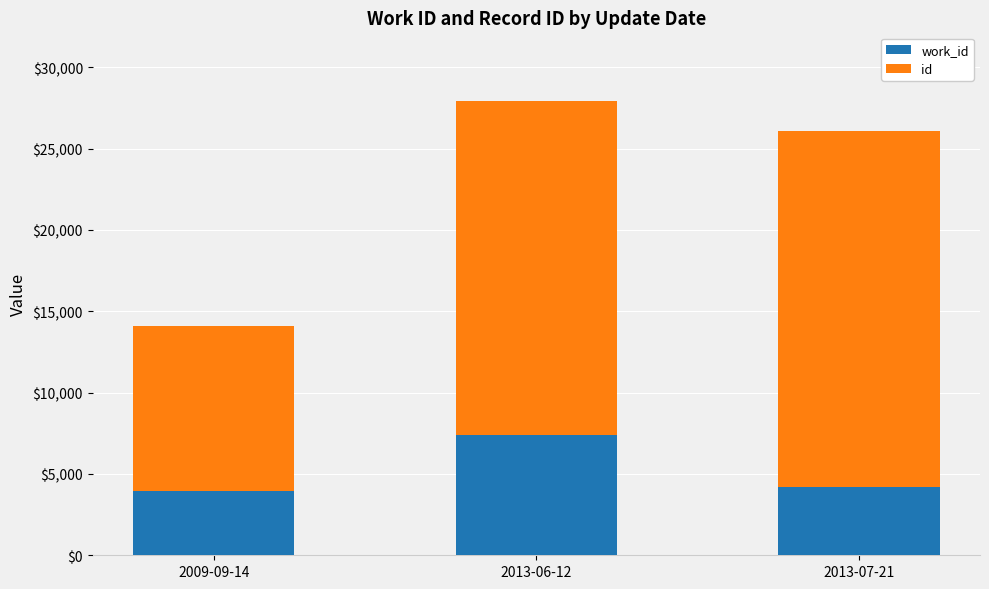

What is the total value across all series at 2009-09-14?

14096